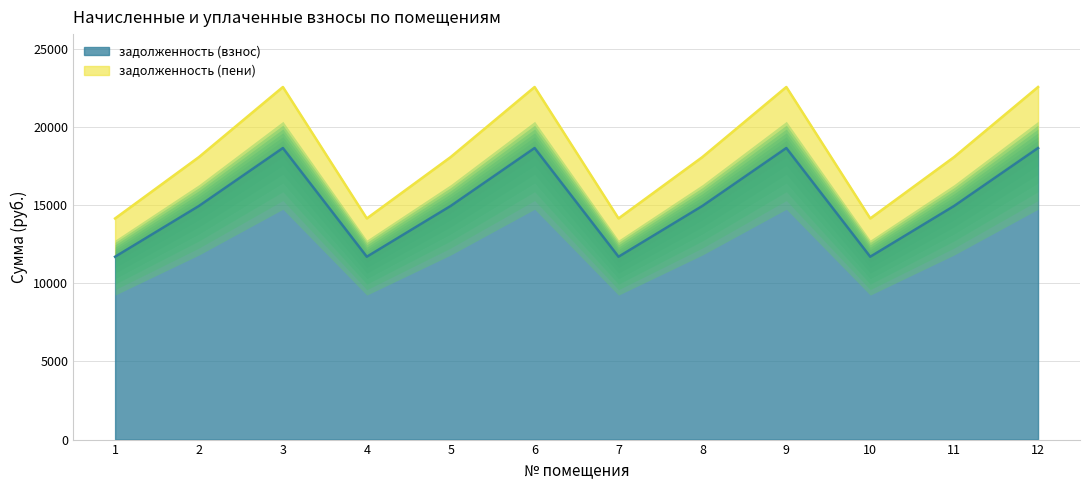

What is the difference between the maximum and minimum values in the задолженность (взнос) series?

6951.6